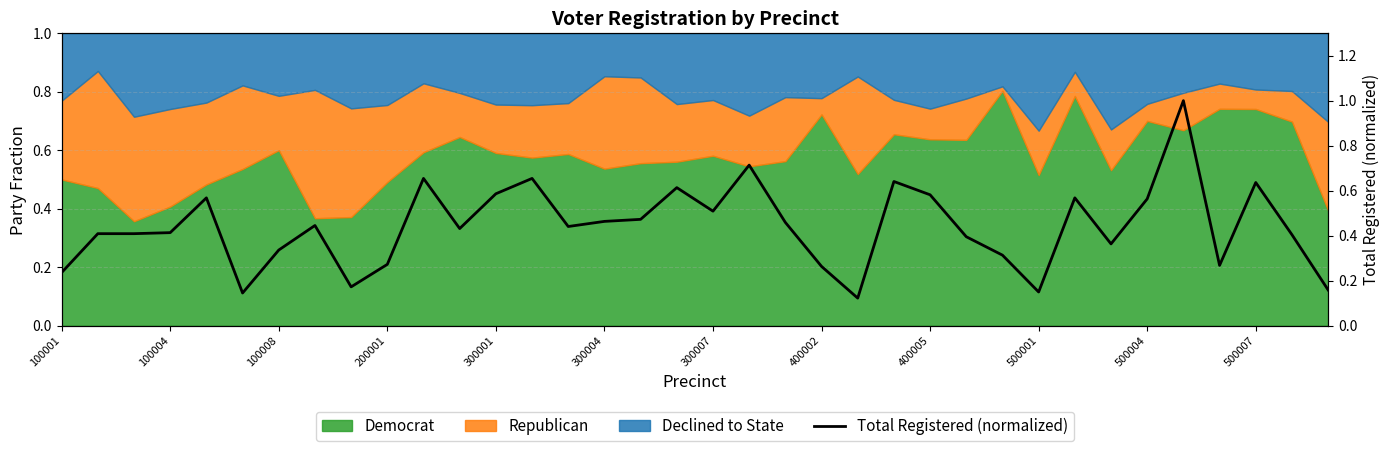

How many interior local valleys (lower than both neighbors) does the data have?

9